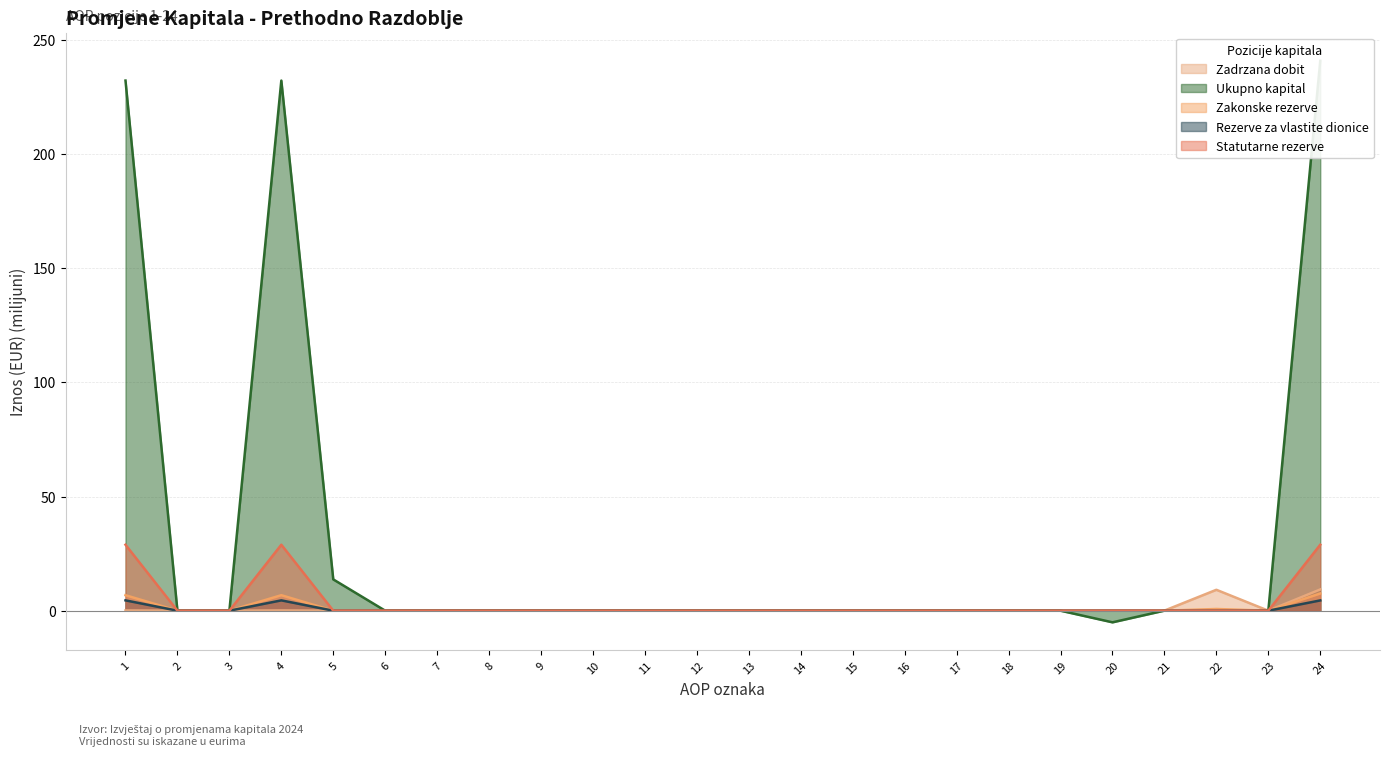

List the labels in order of Ukupno kapital value, largest first.

24, 1, 4, 5, 21, 22, 2, 3, 6, 7, 8, 9, 10, 11, 12, 13, 14, 15, 16, 17, 18, 19, 23, 20